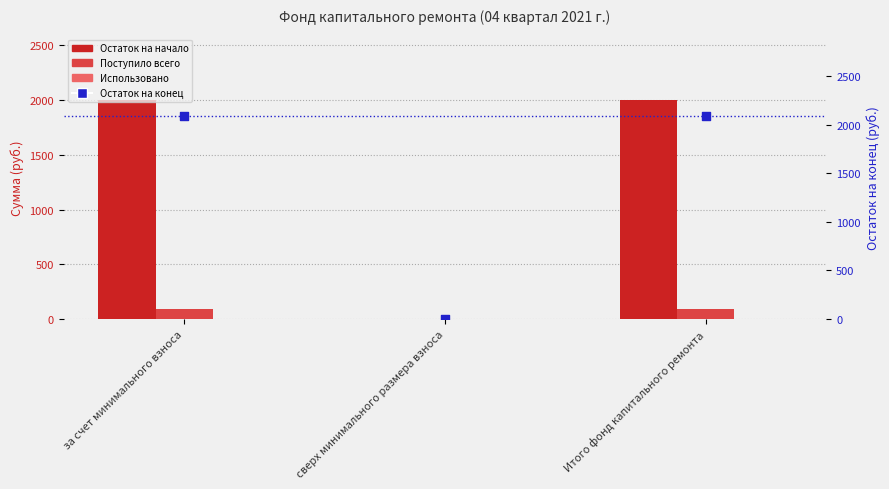

What is the total value across all series at Итого фонд капитального ремонта?

4183.6